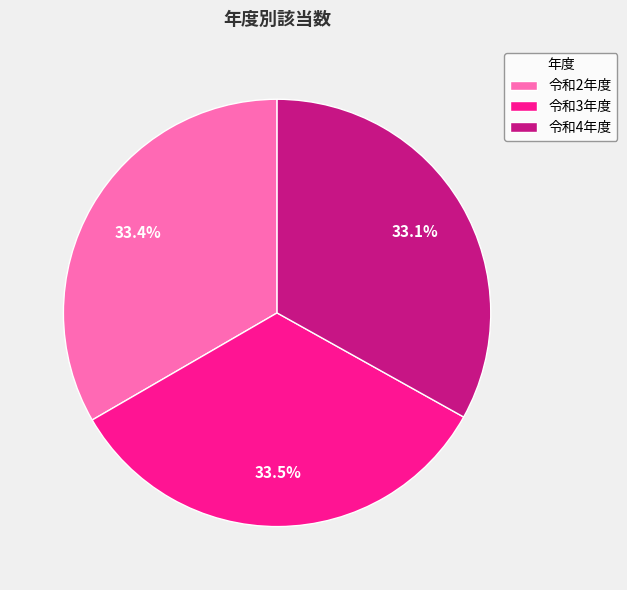

To the nearest percent, what is the combined percentage of 令和4年度 and 令和2年度?

66%